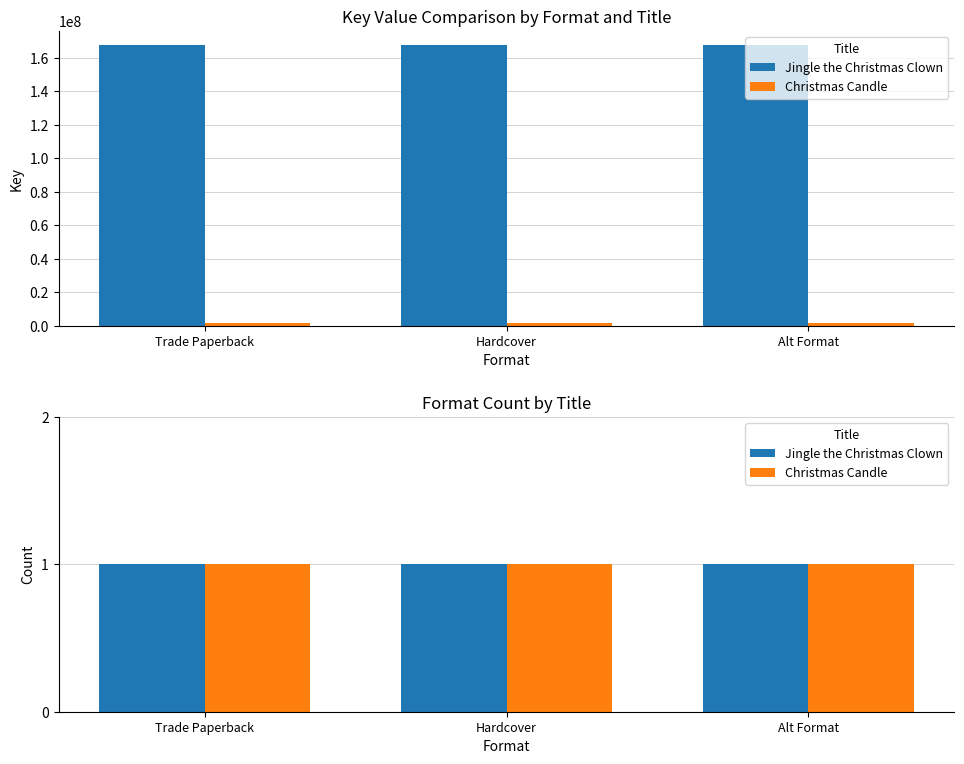

Is it true that Christmas Candle equals 1712387 at Trade Paperback?

False